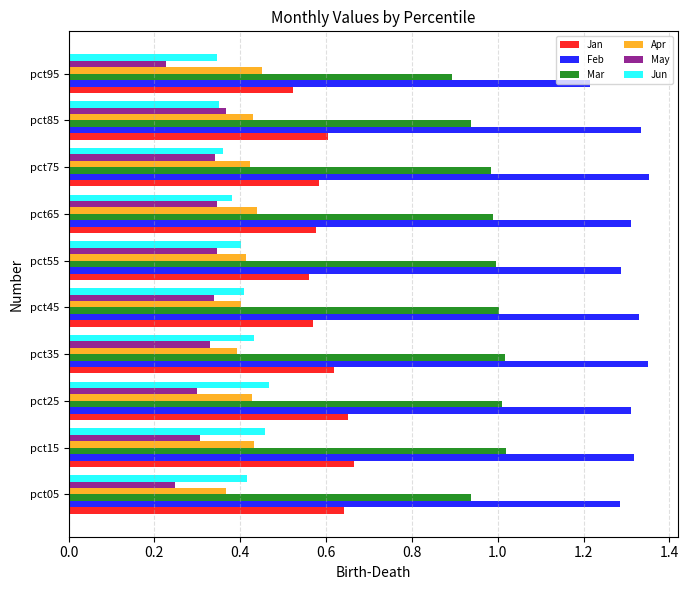

The value of Mar at pct55 is 0.6. True or false?

False